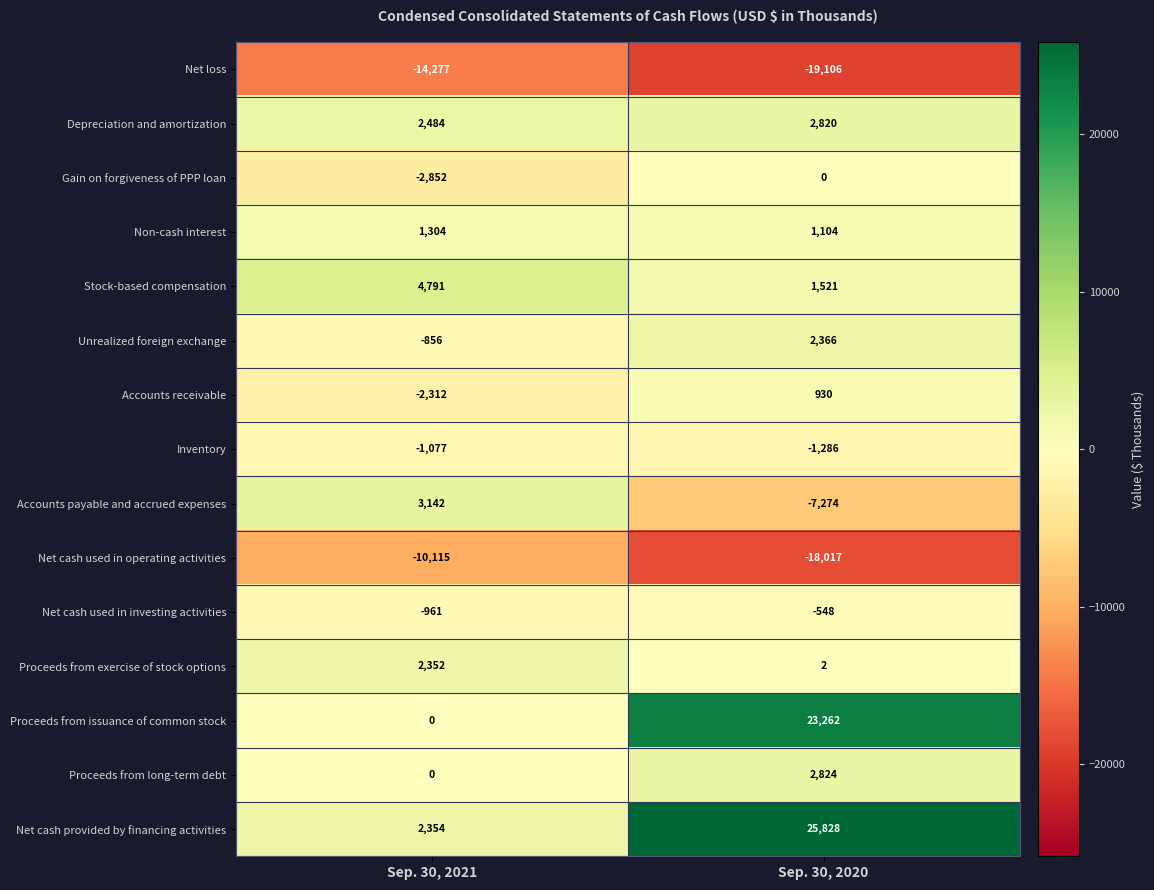

What is the spread (max minus min) of values at Sep. 30, 2021?

19068